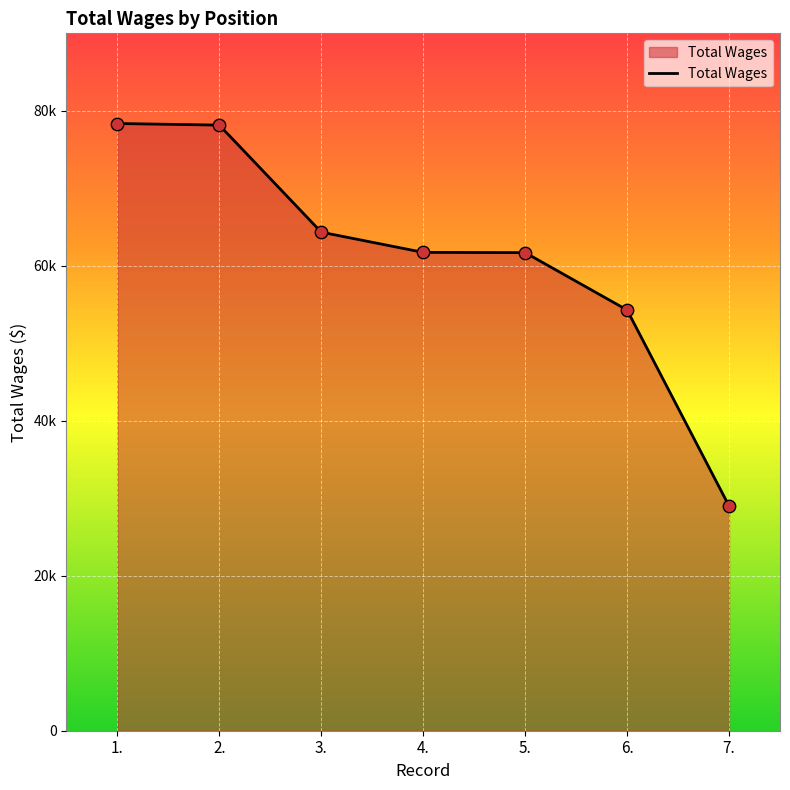

Between 7. and 2., which is larger?

2.